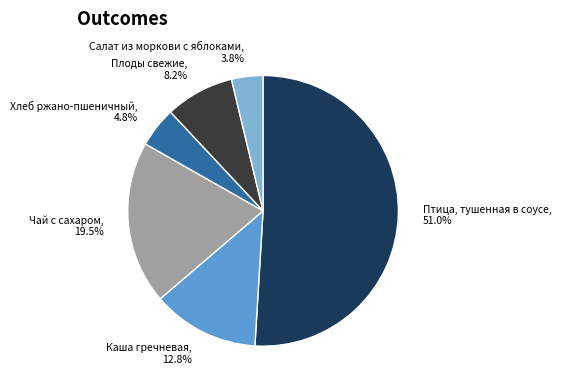

What percentage is the Хлеб ржано-пшеничный slice, to the nearest percent?

5%